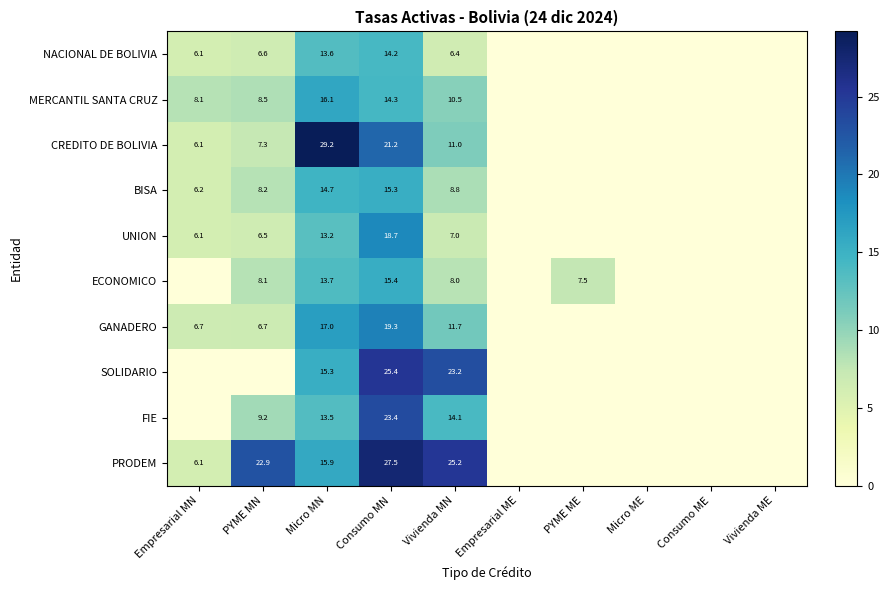

What is the difference between the PRODEM values at Micro MN and PYME MN?

7.0